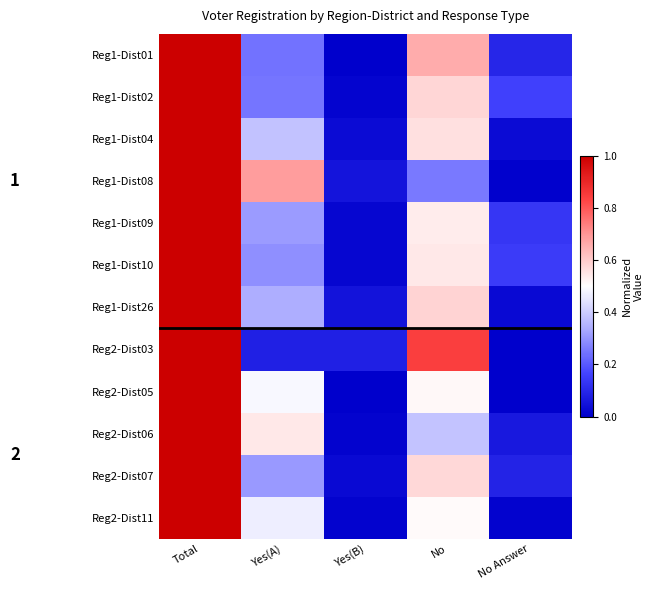

Reading left to right, list all the values displayed in this chart.

Reg1-Dist01: Total=1.0	Yes(A)=0.2	Yes(B)=0.0	No=0.7	No Answer=0.1
Reg1-Dist02: Total=1.0	Yes(A)=0.2	Yes(B)=0.0	No=0.6	No Answer=0.2
Reg1-Dist04: Total=1.0	Yes(A)=0.4	Yes(B)=0.0	No=0.6	No Answer=0.0
Reg1-Dist08: Total=1.0	Yes(A)=0.7	Yes(B)=0.1	No=0.3	No Answer=0.0
Reg1-Dist09: Total=1.0	Yes(A)=0.3	Yes(B)=0.0	No=0.5	No Answer=0.1
Reg1-Dist10: Total=1.0	Yes(A)=0.3	Yes(B)=0.0	No=0.5	No Answer=0.1
Reg1-Dist26: Total=1.0	Yes(A)=0.3	Yes(B)=0.0	No=0.6	No Answer=0.0
Reg2-Dist03: Total=1.0	Yes(A)=0.1	Yes(B)=0.1	No=0.8	No Answer=0.0
Reg2-Dist05: Total=1.0	Yes(A)=0.5	Yes(B)=0.0	No=0.5	No Answer=0.0
Reg2-Dist06: Total=1.0	Yes(A)=0.5	Yes(B)=0.0	No=0.4	No Answer=0.1
Reg2-Dist07: Total=1.0	Yes(A)=0.3	Yes(B)=0.0	No=0.6	No Answer=0.1
Reg2-Dist11: Total=1.0	Yes(A)=0.5	Yes(B)=0.0	No=0.5	No Answer=0.0